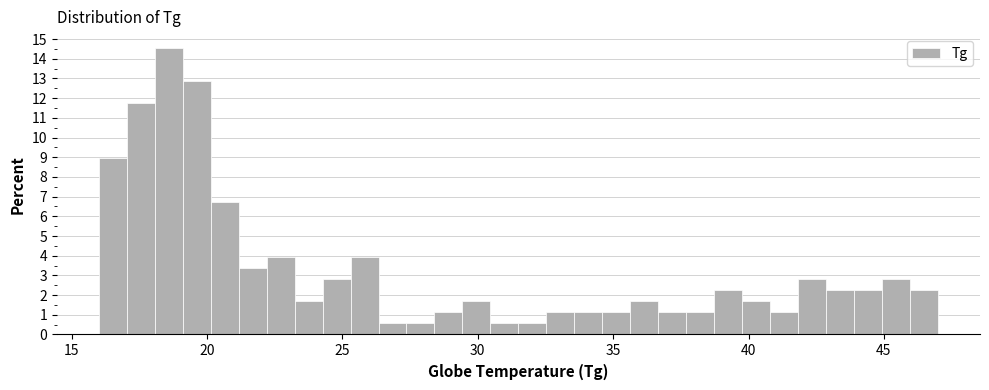

Read against the x-axis, roughly where is the centre of the tallest bar?

18.5